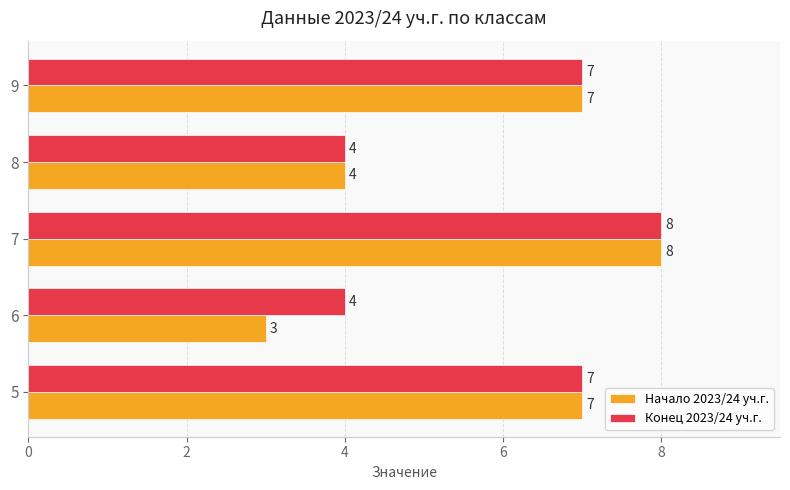

What are all the series names shown in the legend?

Начало 2023/24 уч.г., Конец 2023/24 уч.г.